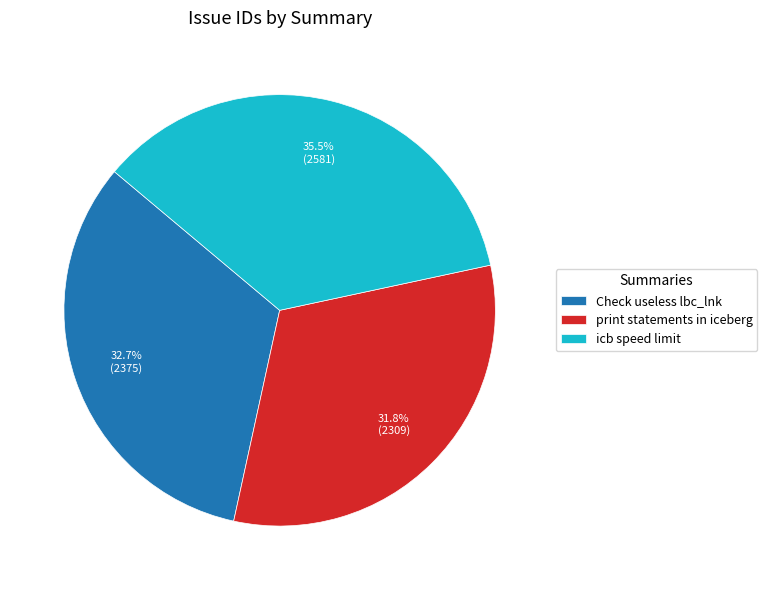

To the nearest percent, what is the average slice percentage?

33%